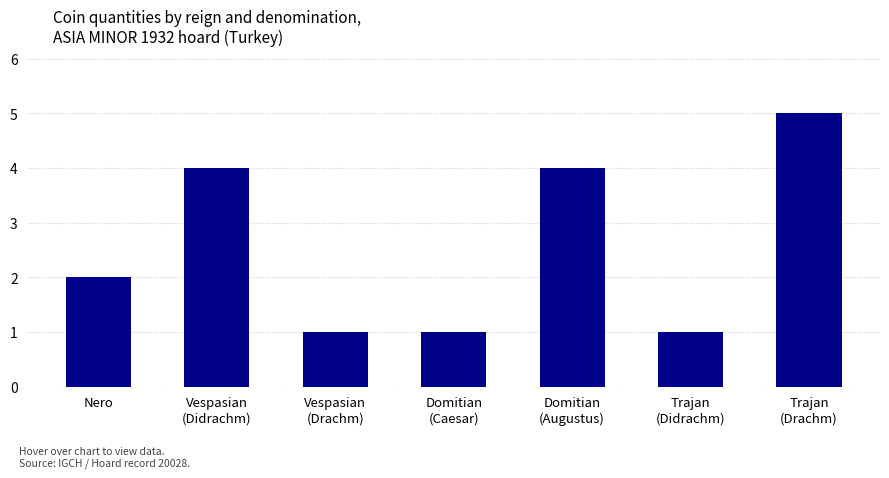

How many bars are there in total?

7